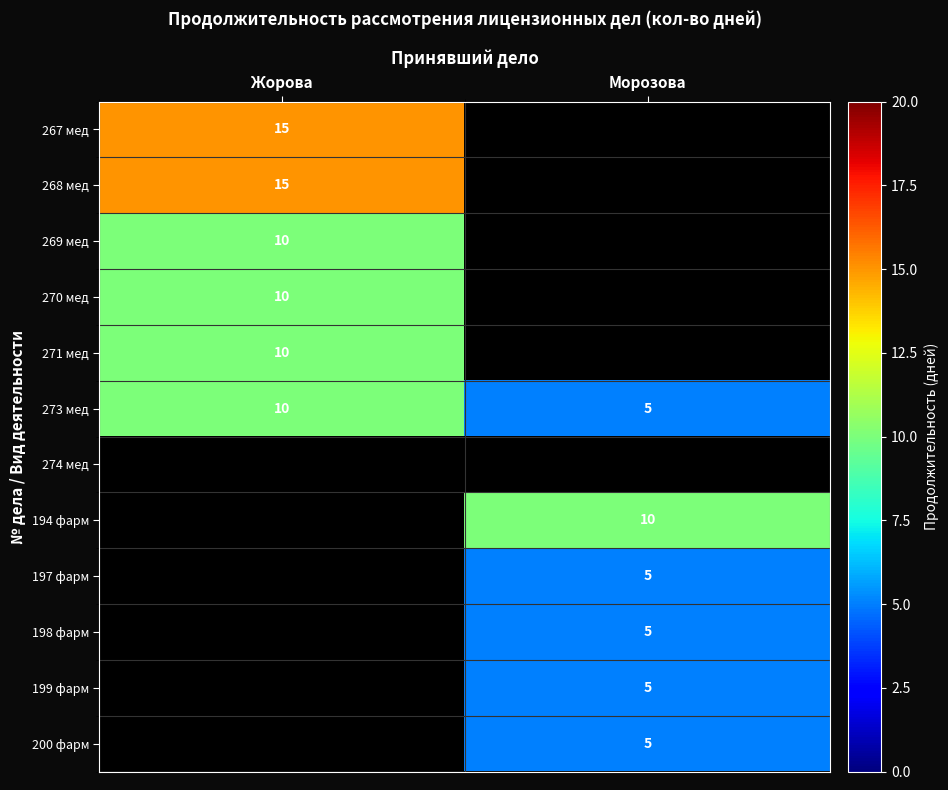

True or false: 273 мед has a value of 5 at Морозова.

True